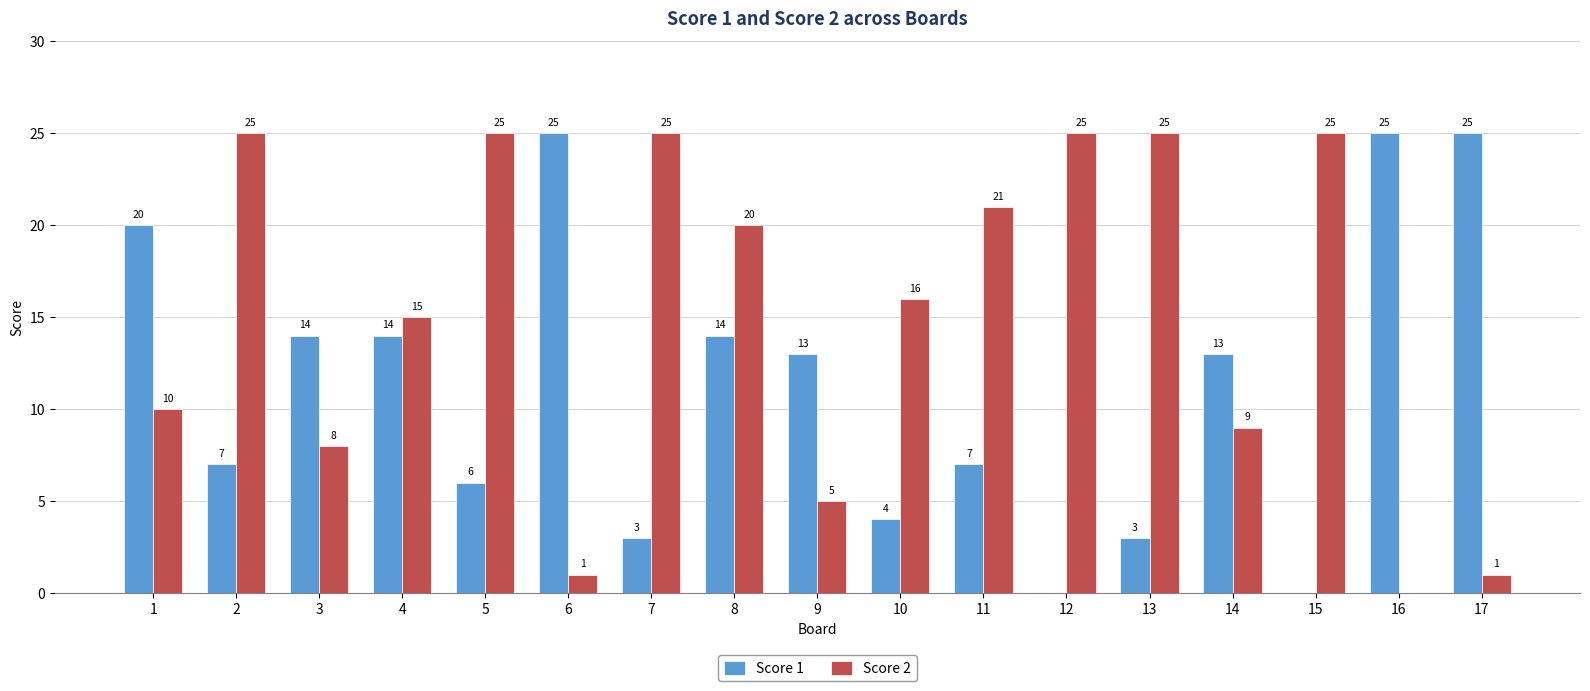

What is the total value across all series at 14?

22